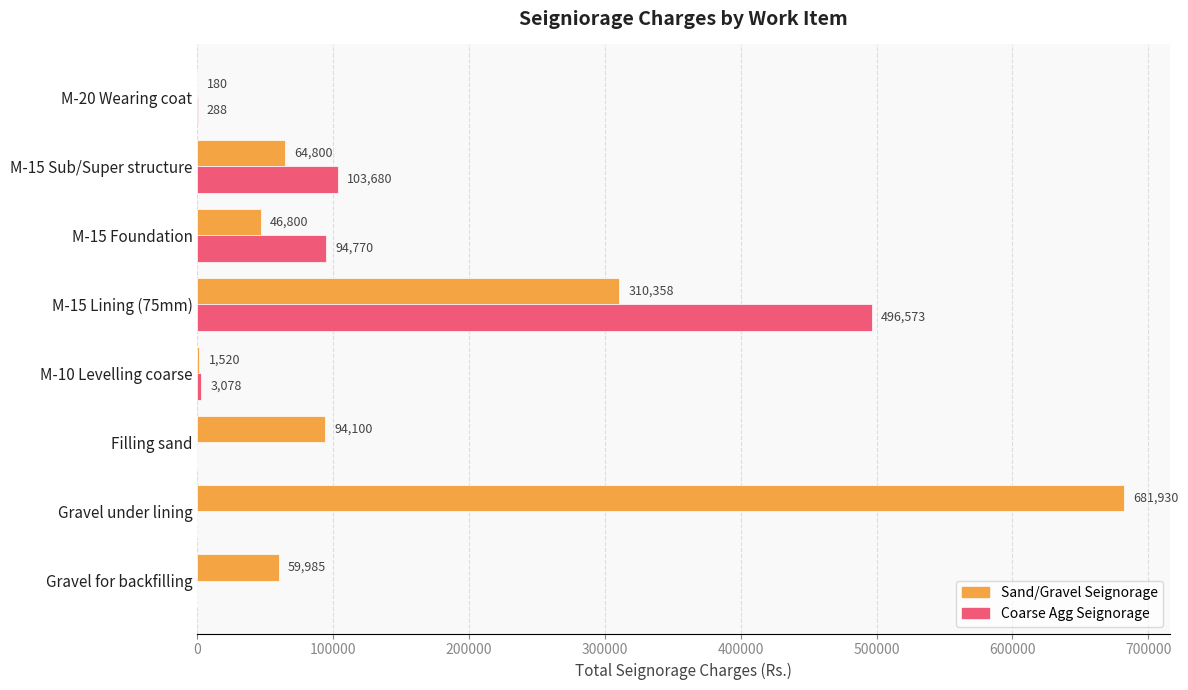

At which category is the sum across all series the highest?

M-15 Lining (75mm)